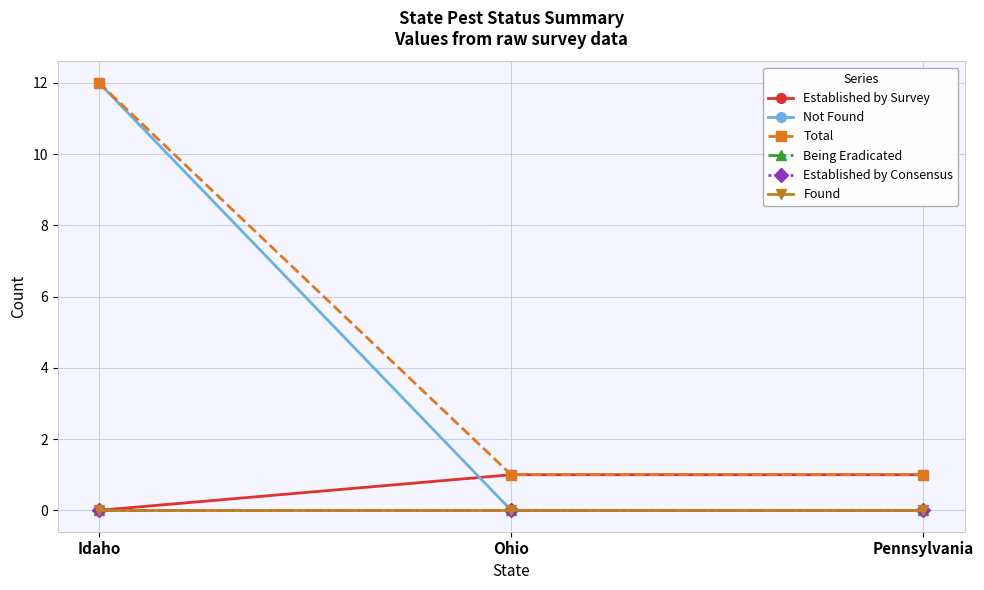

Does the chart have visible grid lines?

Yes